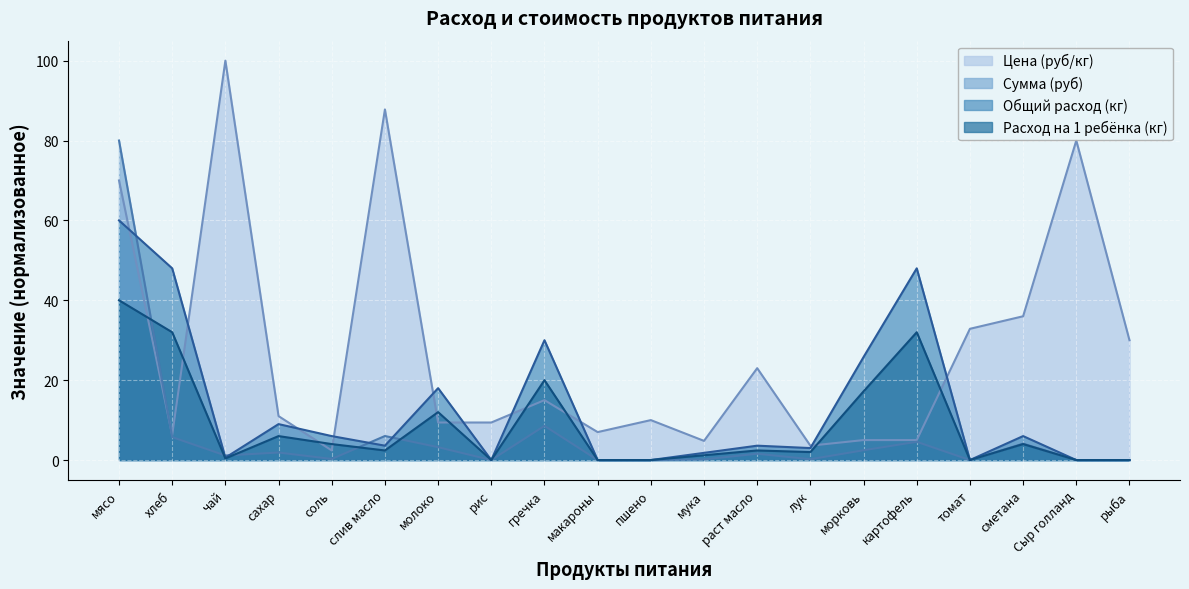

Between соль and Сыр голланд, which series saw the biggest shift?

Цена (руб/кг)